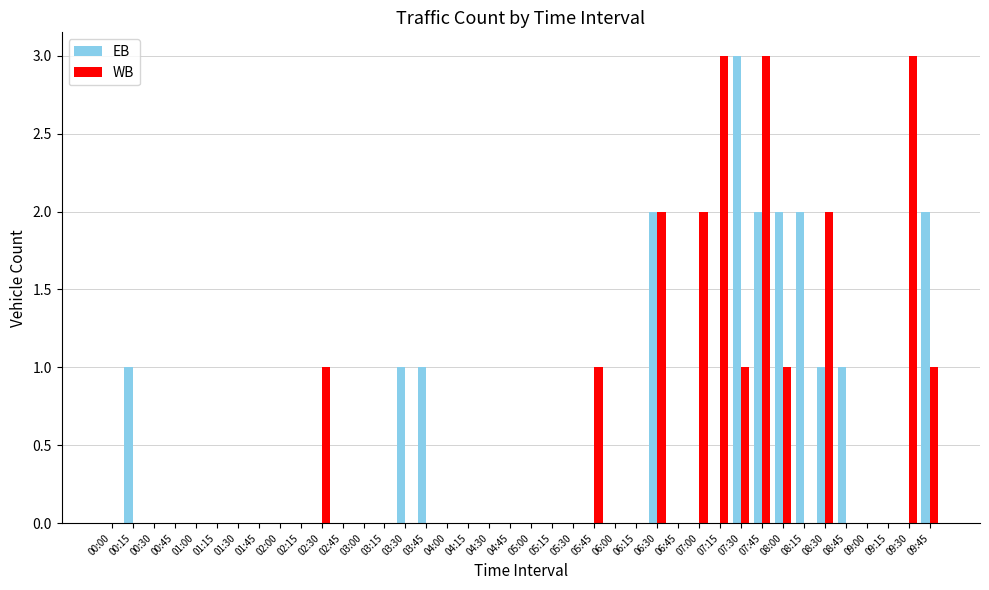

What is the difference between the EB values at 09:45 and 03:15?

2